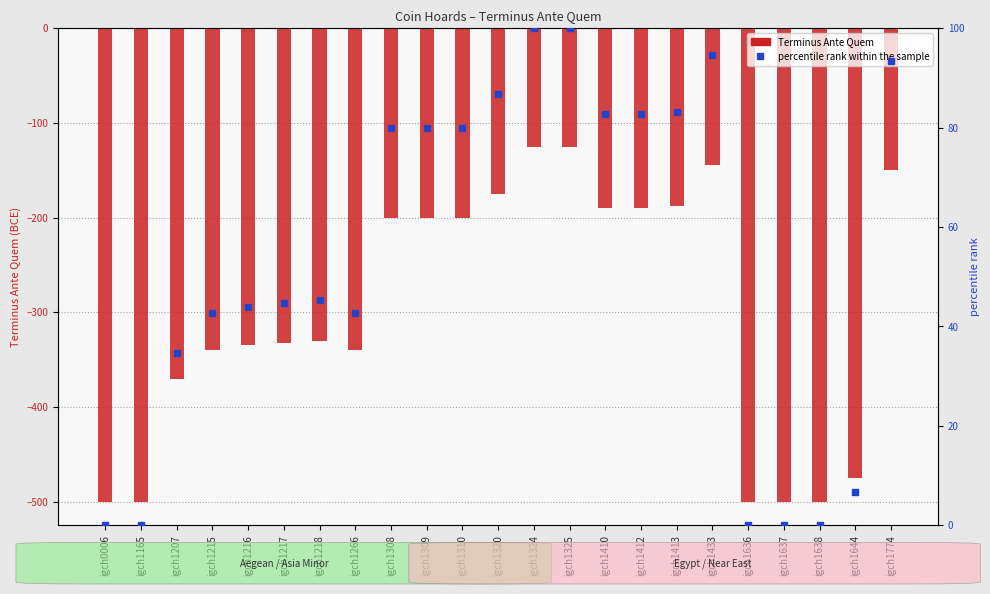

What is the maximum value shown in the chart?

100.0